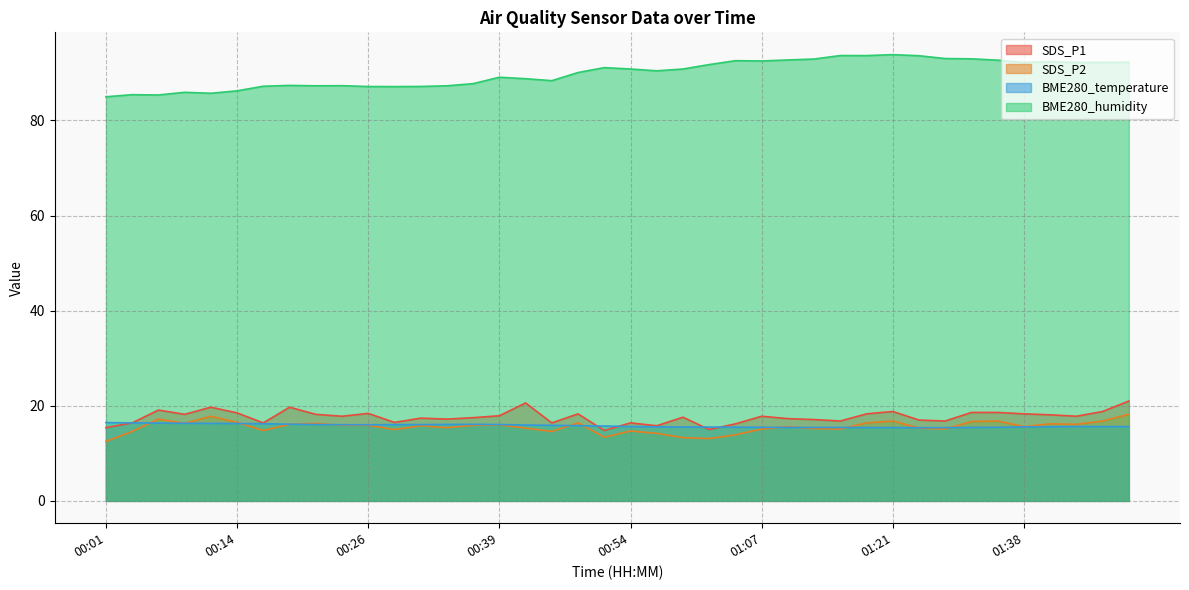

What is the maximum value for SDS_P2?

18.2